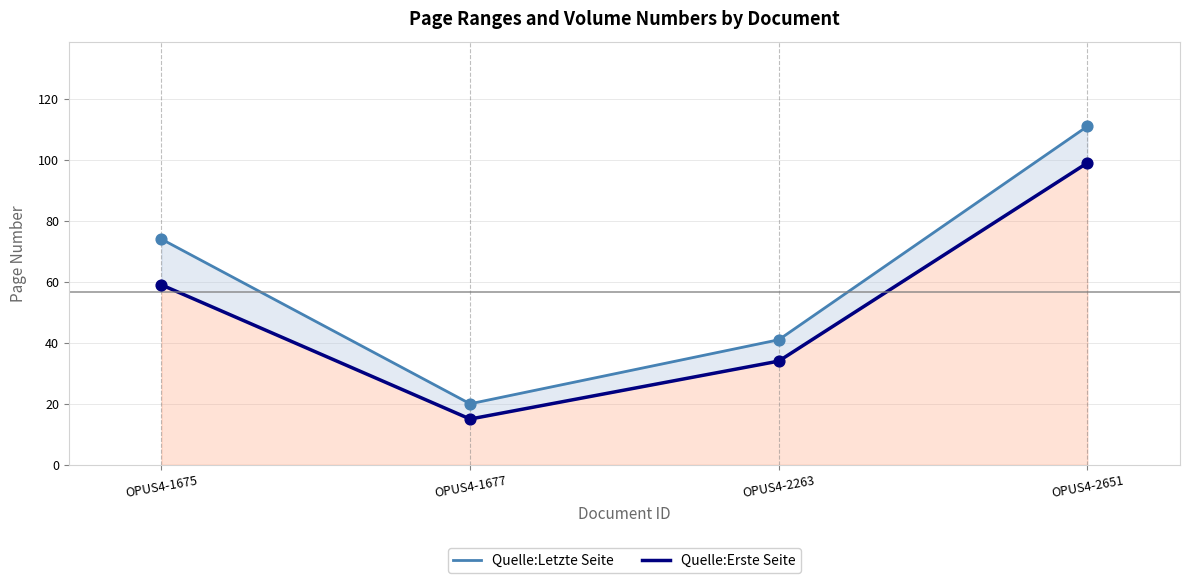

At which category is the sum across all series the highest?

OPUS4-2651